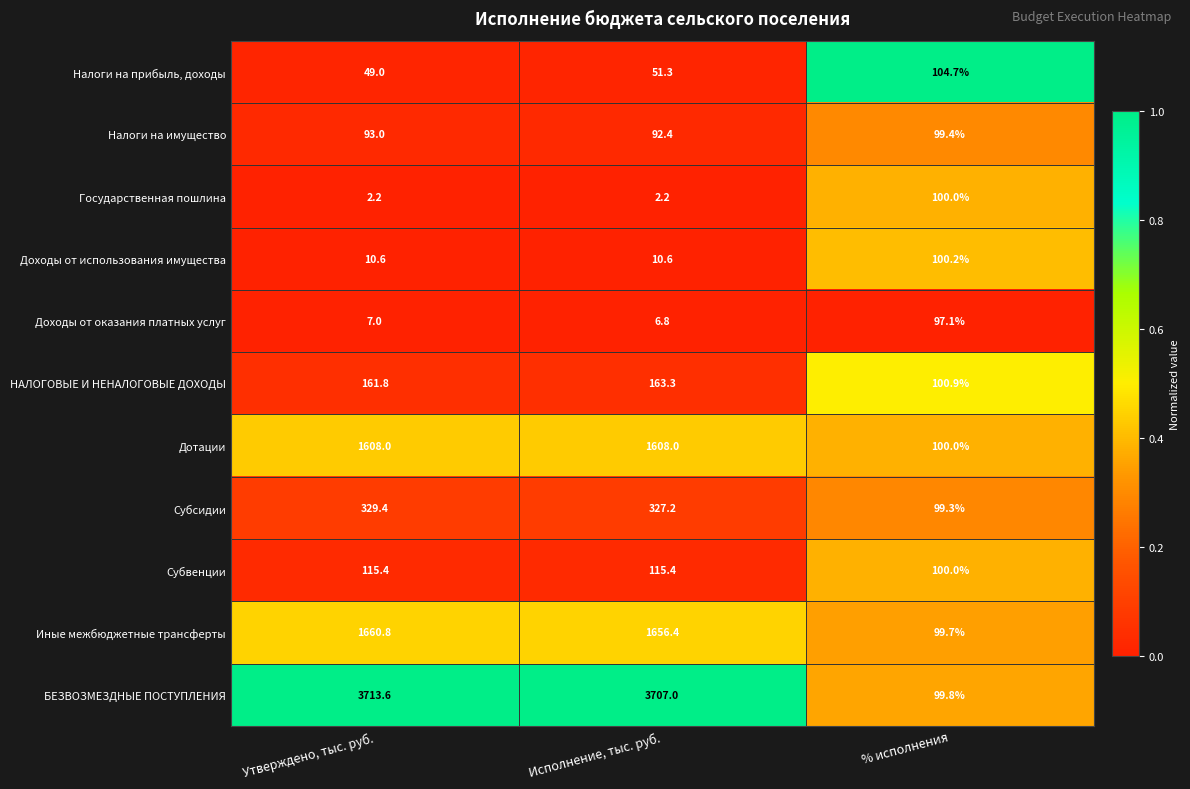

Rank the series by their maximum value, from highest to lowest.

БЕЗВОЗМЕЗДНЫЕ ПОСТУПЛЕНИЯ, Иные межбюджетные трансферты, Дотации, Субсидии, НАЛОГОВЫЕ И НЕНАЛОГОВЫЕ ДОХОДЫ, Субвенции, Налоги на прибыль, доходы, Доходы от использования имущества, Государственная пошлина, Налоги на имущество, Доходы от оказания платных услуг